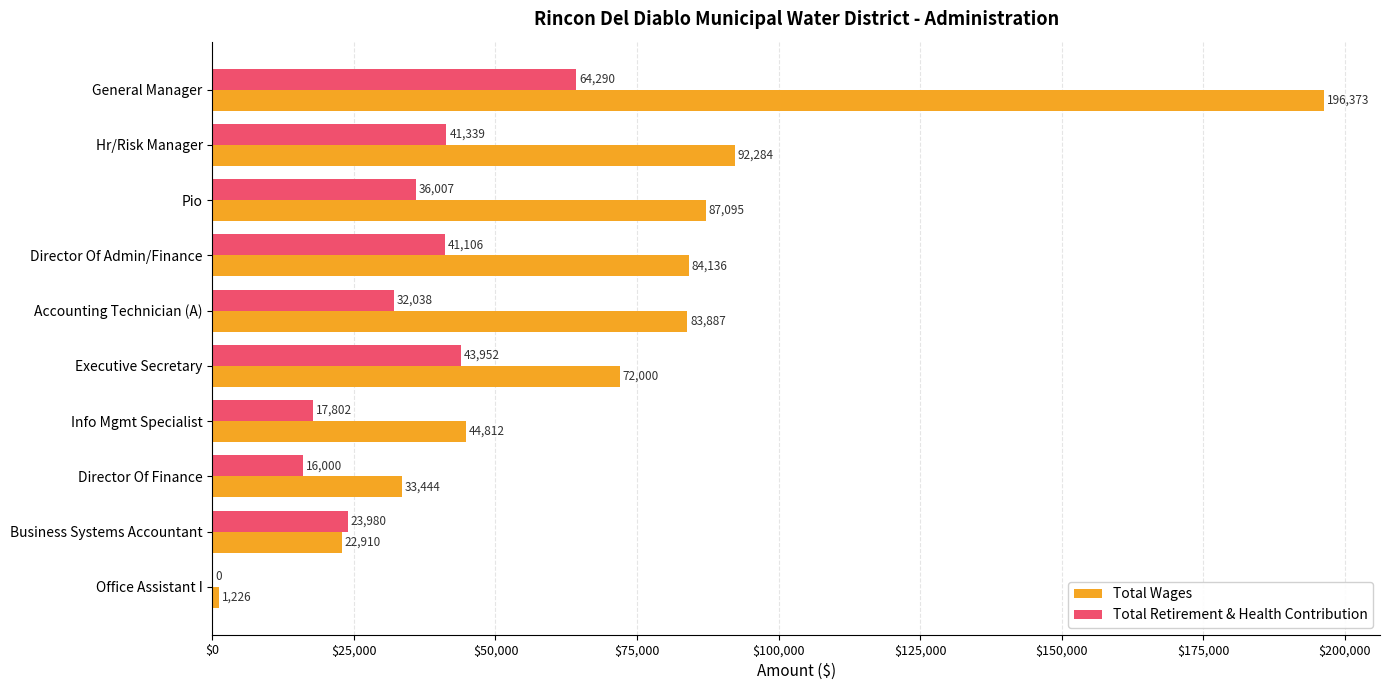

Is it true that Total Wages equals 27721 at Pio?

False